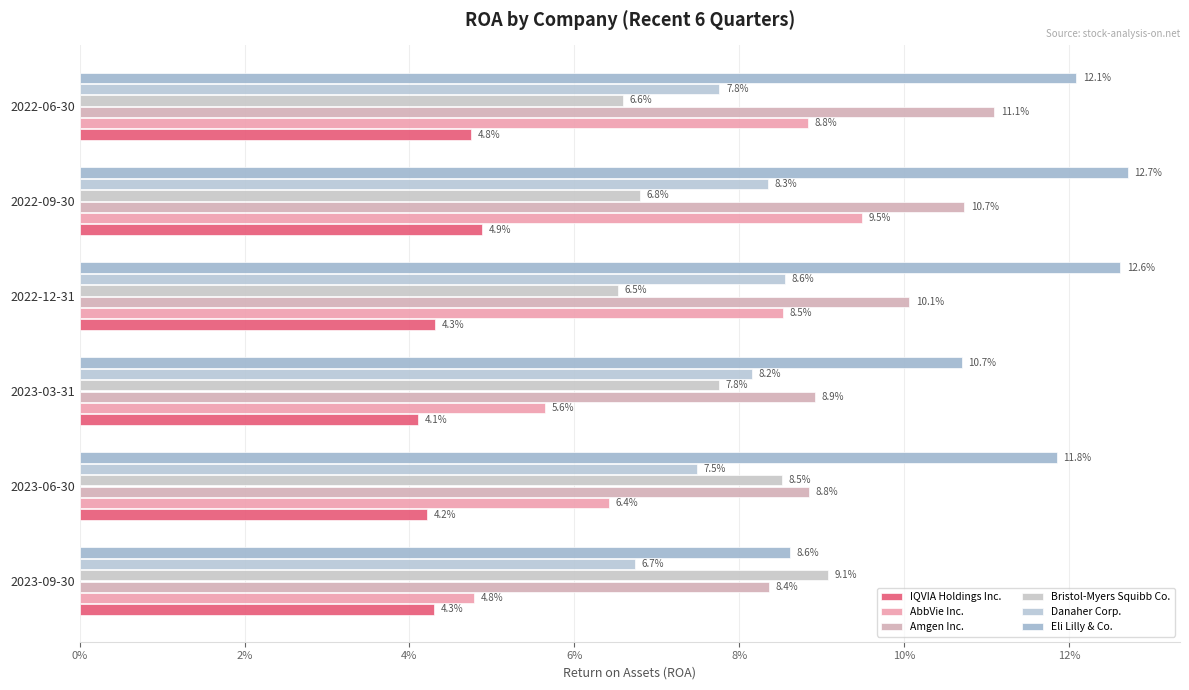

Reading left to right, transcribe all the data shown in this chart.

IQVIA Holdings Inc.: 0.0	0.0	0.0	0.0	0.0	0.0
AbbVie Inc.: 0.0	0.1	0.1	0.1	0.1	0.1
Amgen Inc.: 0.1	0.1	0.1	0.1	0.1	0.1
Bristol-Myers Squibb Co.: 0.1	0.1	0.1	0.1	0.1	0.1
Danaher Corp.: 0.1	0.1	0.1	0.1	0.1	0.1
Eli Lilly & Co.: 0.1	0.1	0.1	0.1	0.1	0.1